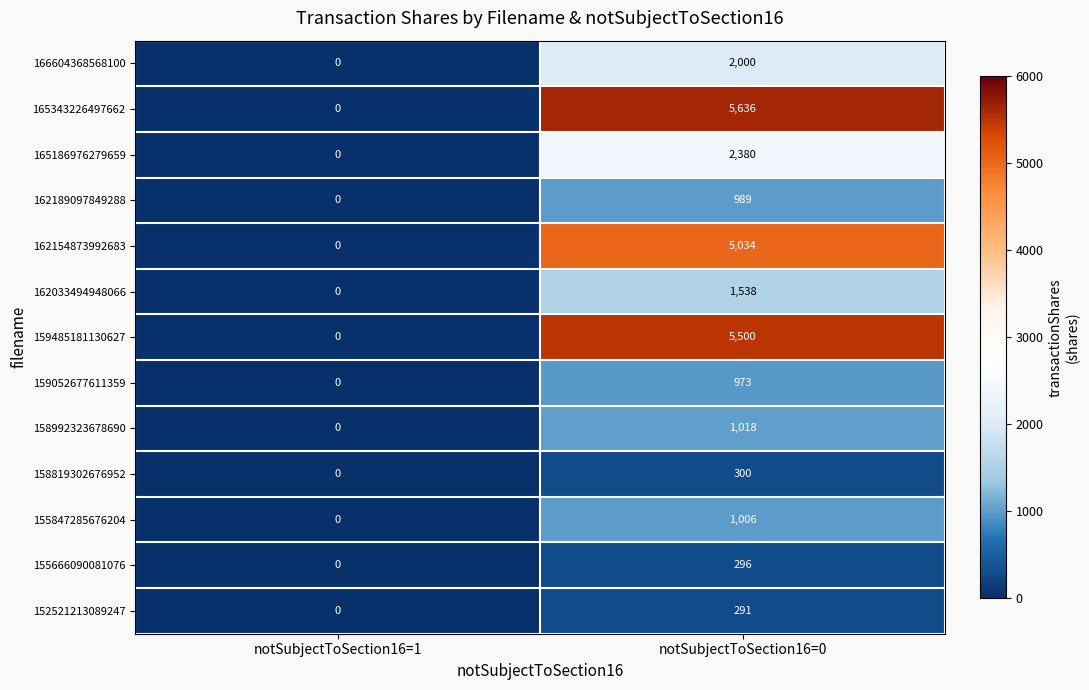

The value of 155847285676204 at notSubjectToSection16=0 is 223. True or false?

False